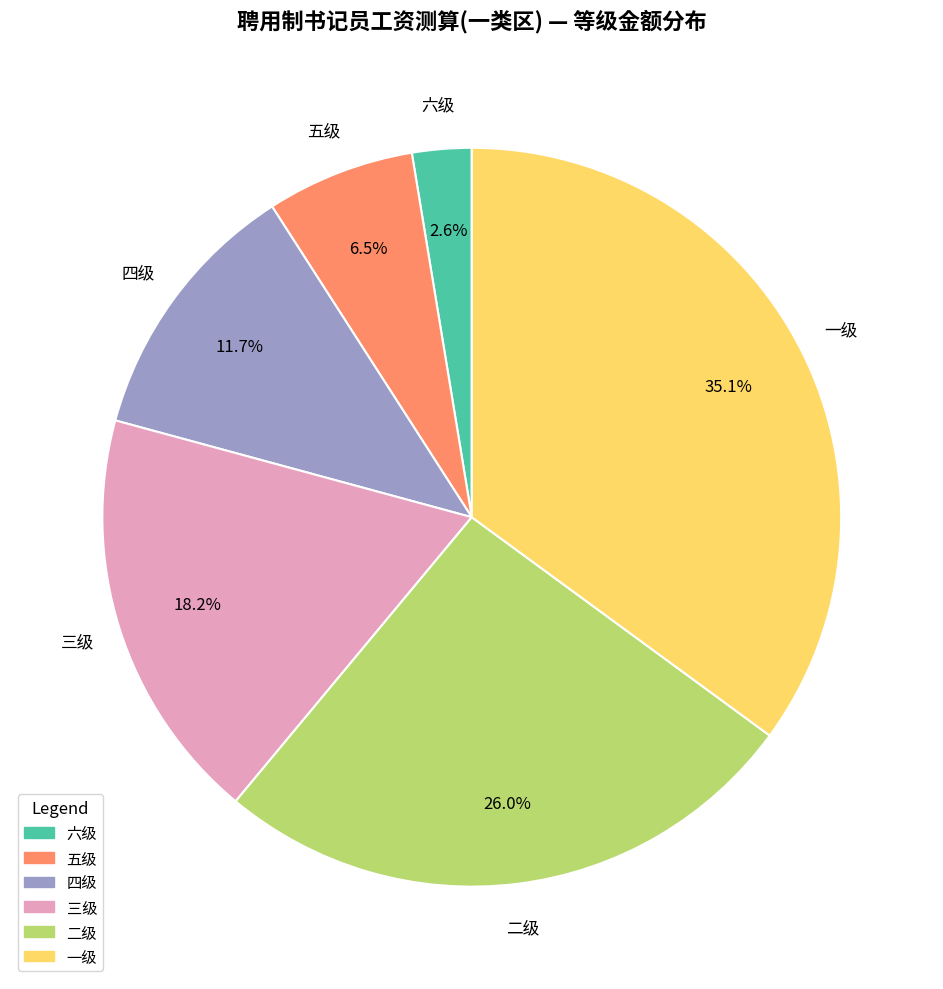

How many slices are in this pie chart?

6